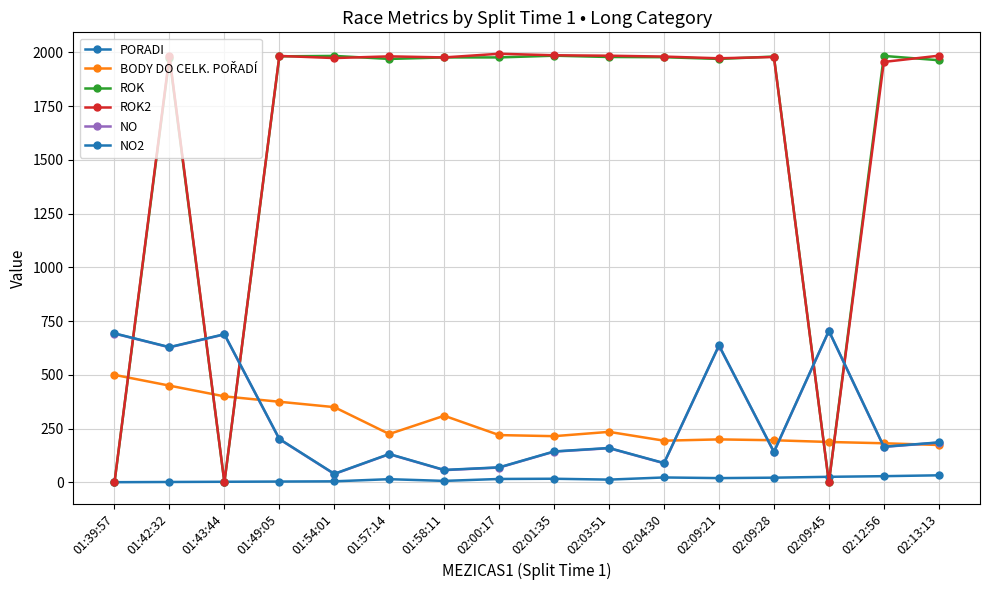

How many times do ROK2 and PORADI cross each other?

5